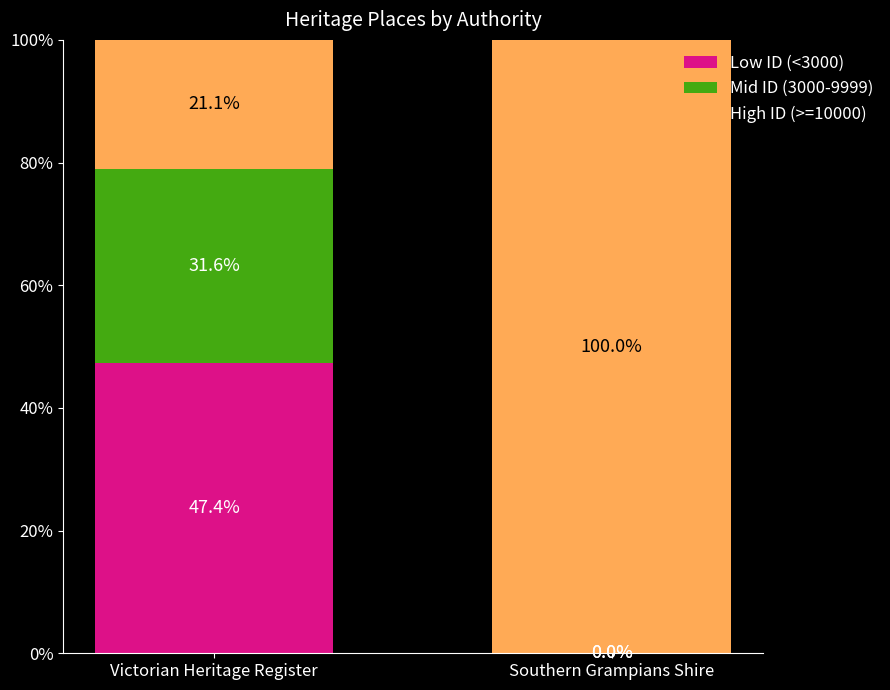

The value of Low ID (<3000) at Southern Grampians Shire is 14.3. True or false?

False